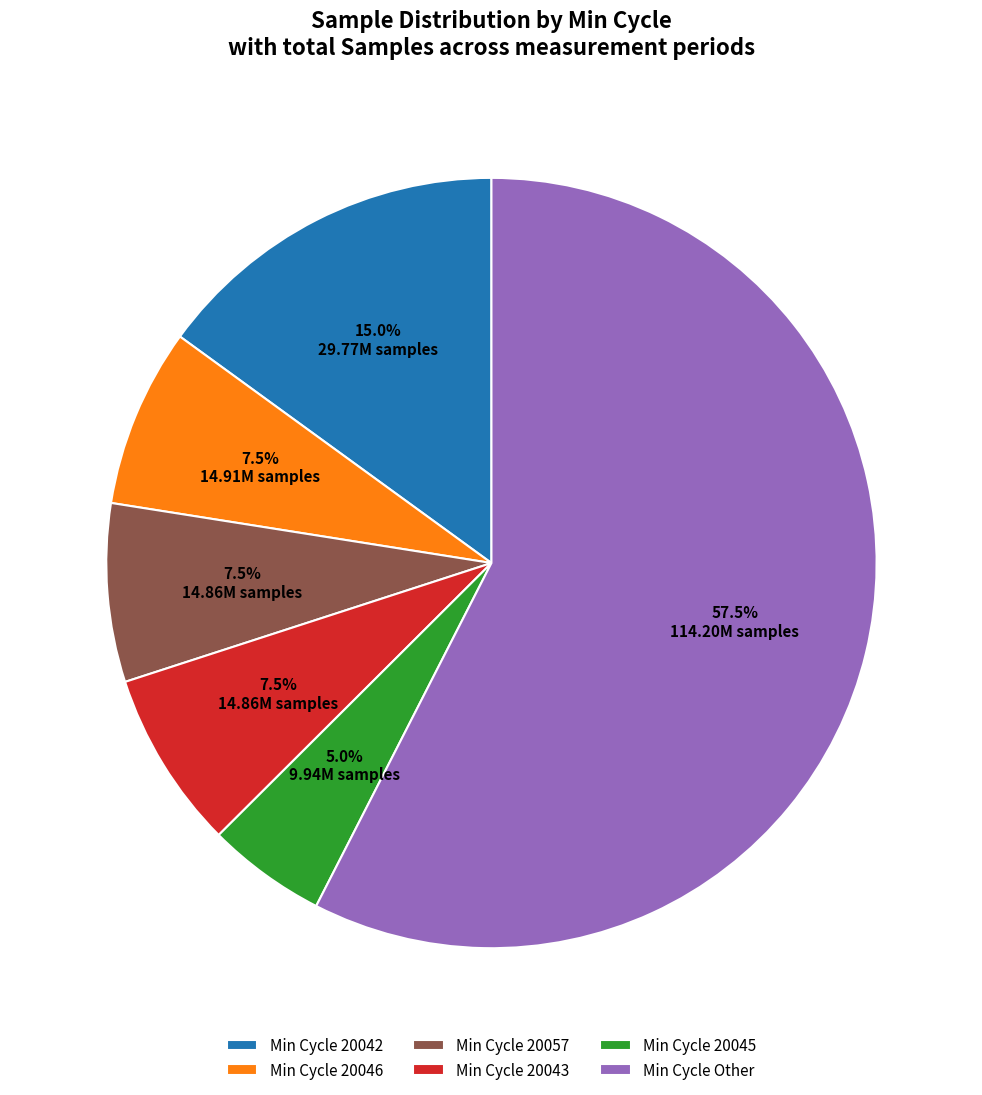

What percentage is NOT represented by Min Cycle Other?

42.5%